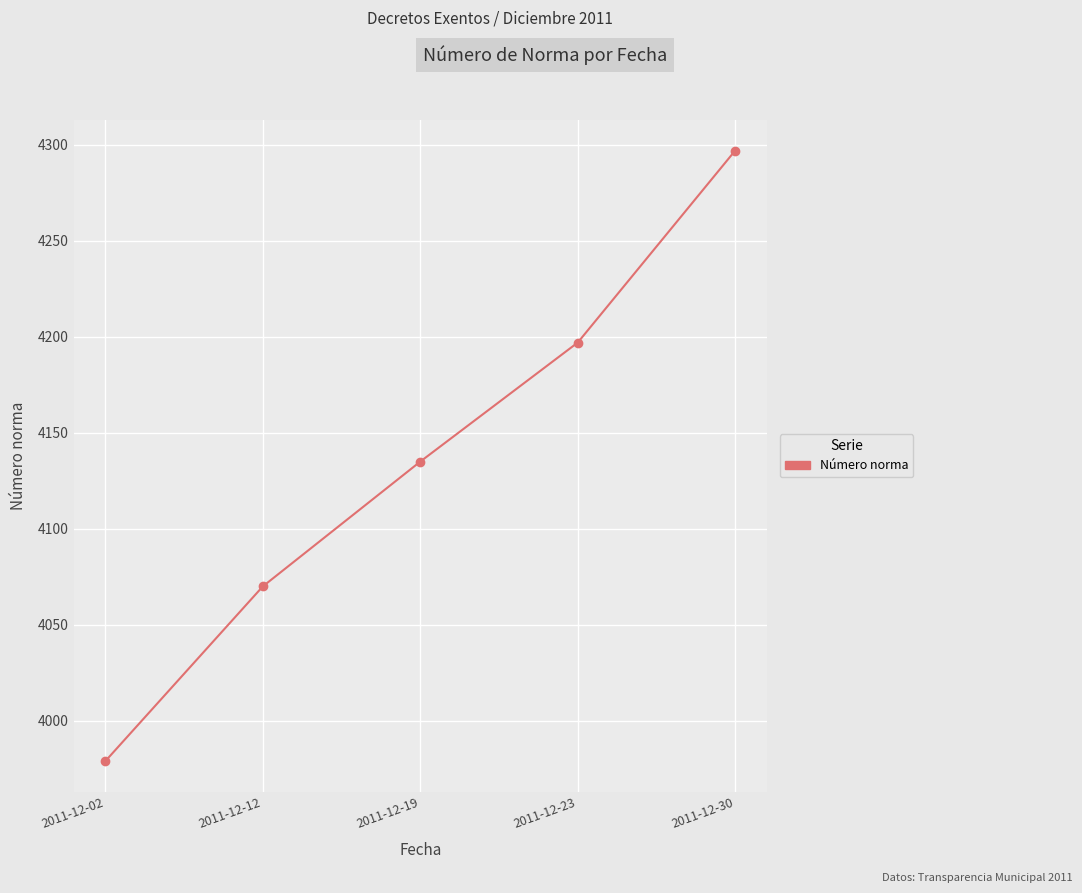

Which category has the highest value across all series?

2011-12-30